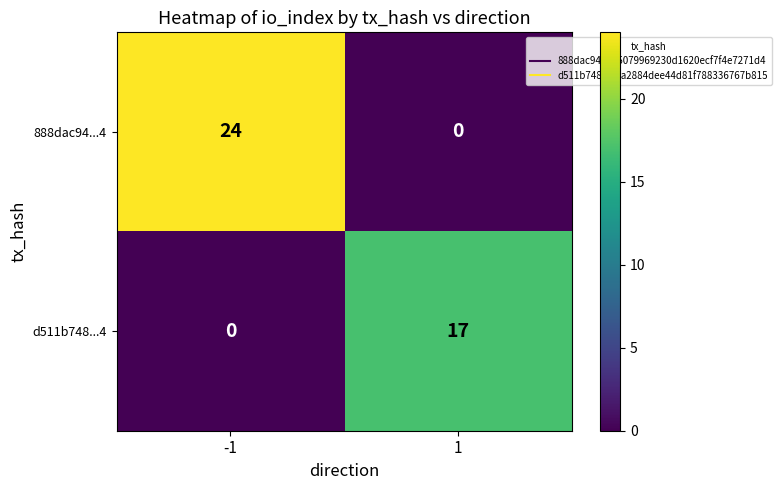

Is it true that 888dac94...4 equals 0 at 1?

True